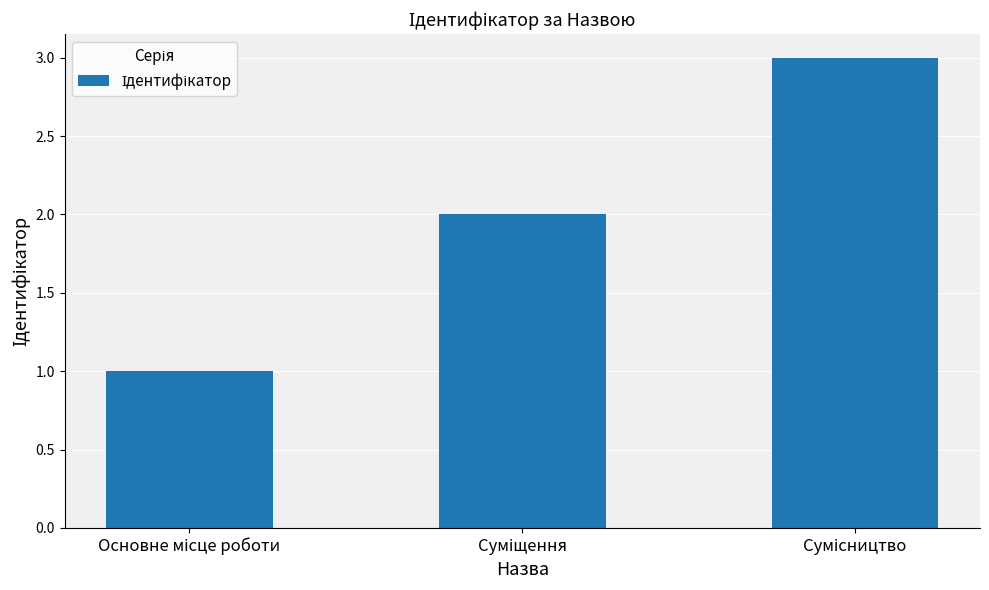

What is the sum of all values?

6